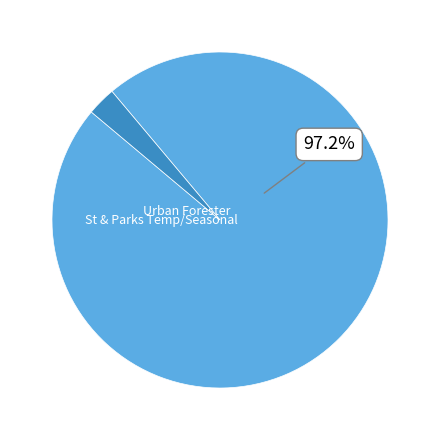

To the nearest percent, what percentage of the pie is St & Parks Temp/Seasonal?

3%